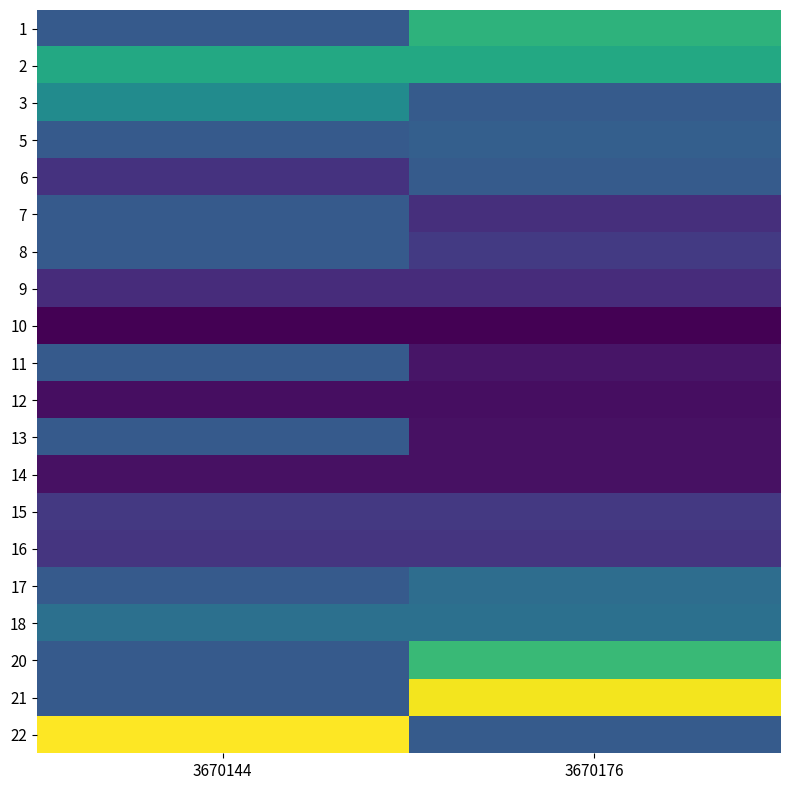

List the series in order of their peak value, highest first.

22, 21, 20, 1, 2, 3, 18, 17, 5, 6, 7, 8, 11, 13, 15, 16, 9, 14, 12, 10